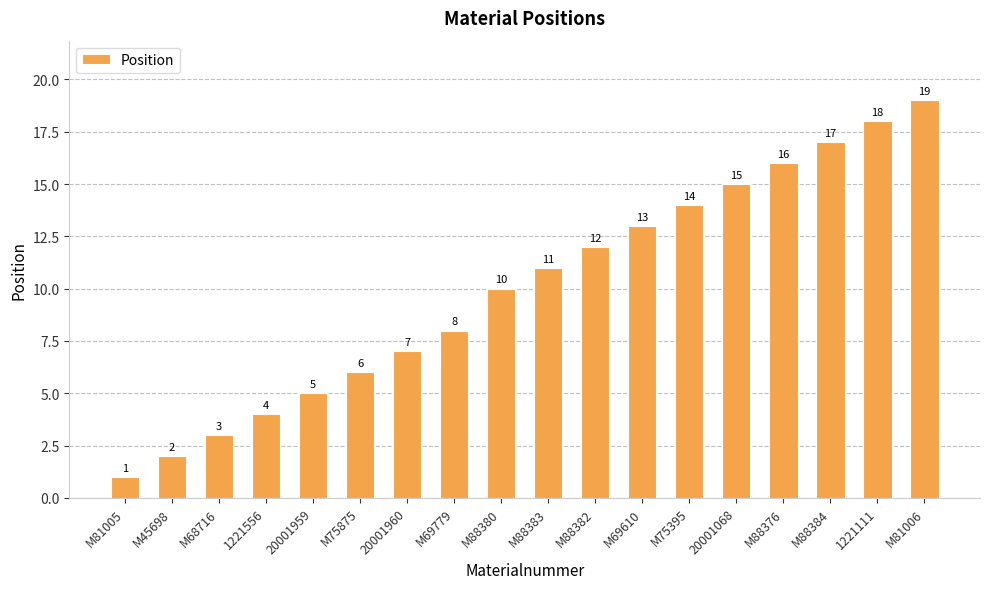

Which has a higher value, M88384 or M88382?

M88384